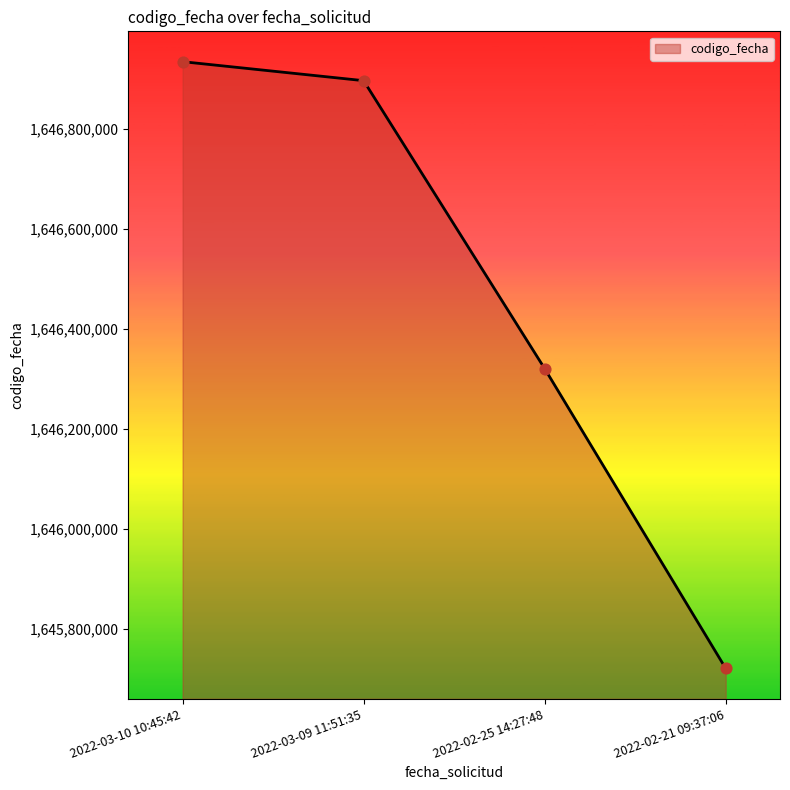

What is the change in value from 2022-03-10 10:45:42 to 2022-02-21 09:37:06?

-1213985